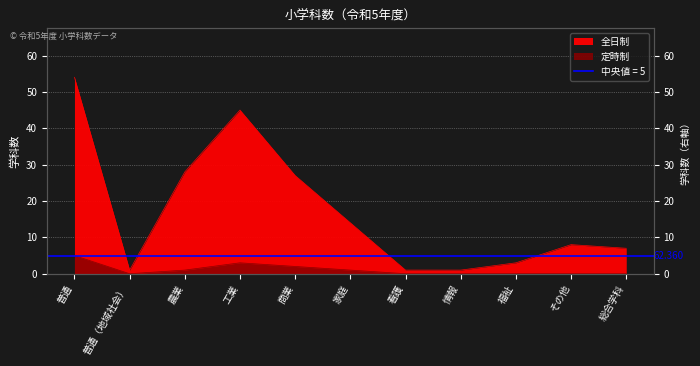

Where is the first local minimum for 全日制?

普通（地域社会）